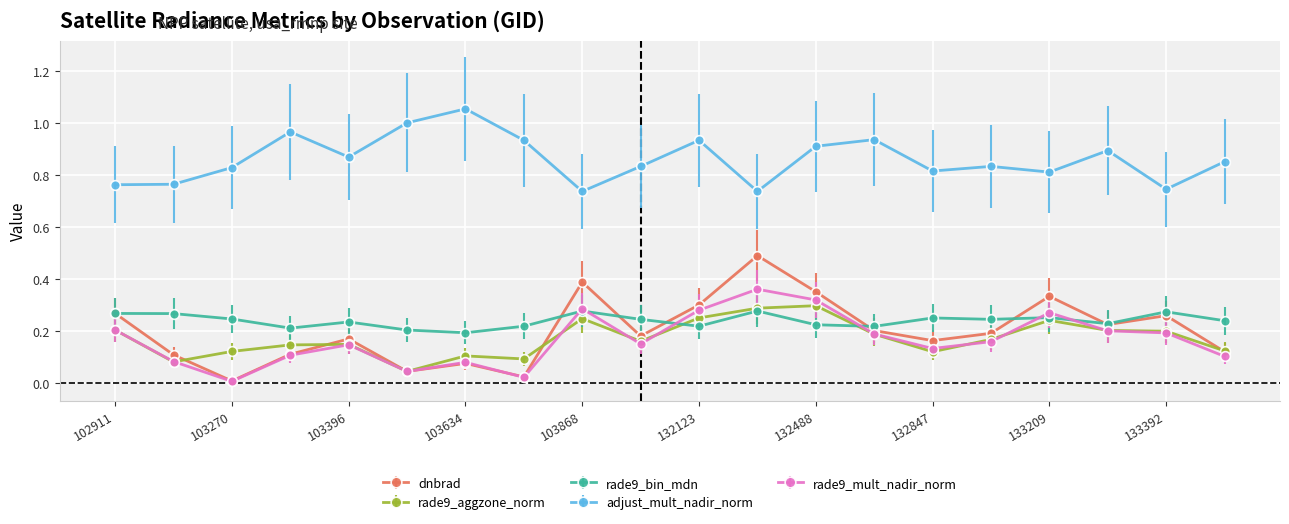

Which series has the largest range (max minus min)?

dnbrad